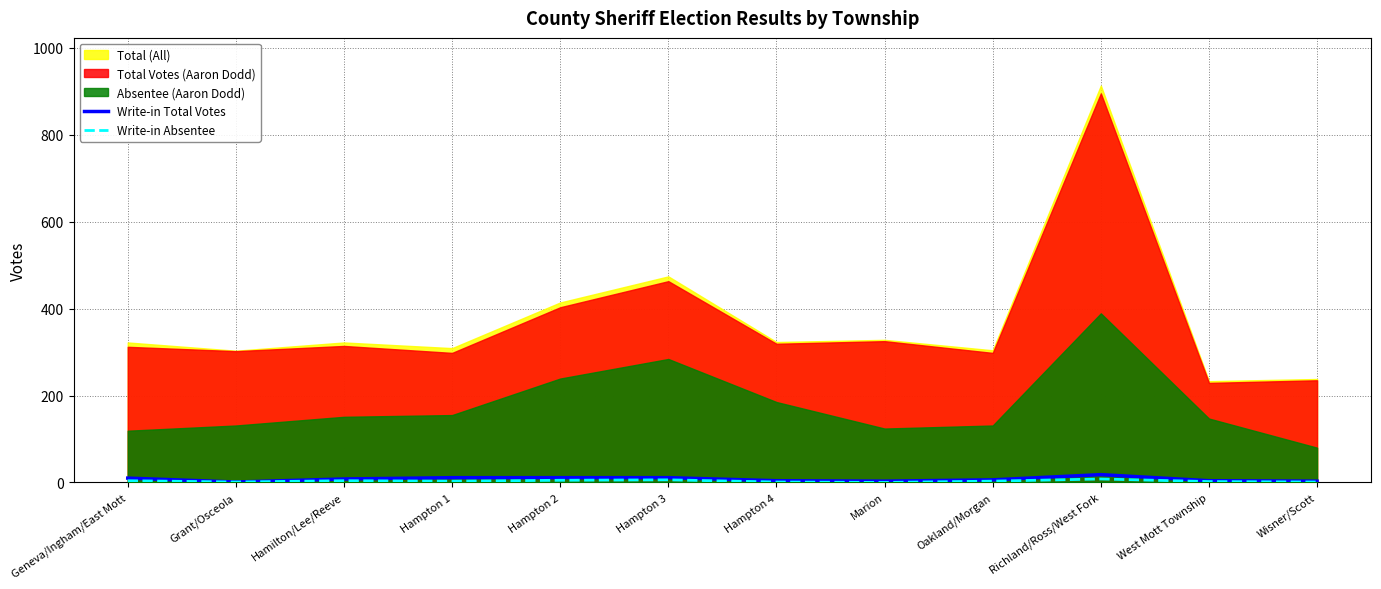

Where is the first local minimum for Write-in Total Votes?

Grant/Osceola